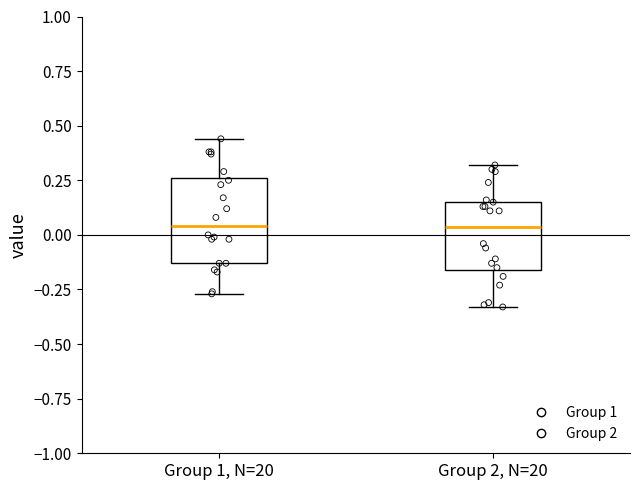

Where is the upper edge of the box for Group 1, N=20 on the y-axis? The values are not printed on the chart, so give them approximately, as read against the axis.

0.25